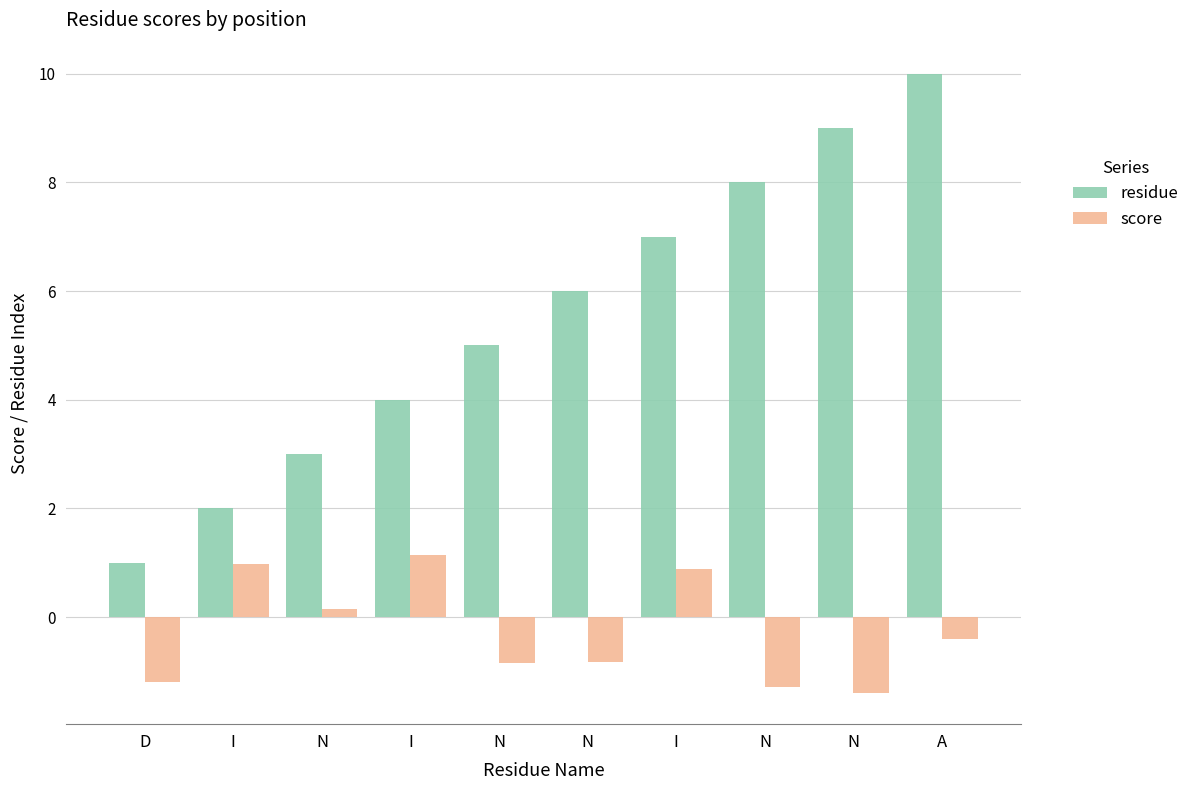

Reading left to right, extract all data points from this chart.

residue: 1.0	2.0	3.0	4.0	5.0	6.0	7.0	8.0	9.0	10.0
score: -1.2	1.0	0.2	1.1	-0.8	-0.8	0.9	-1.3	-1.4	-0.4